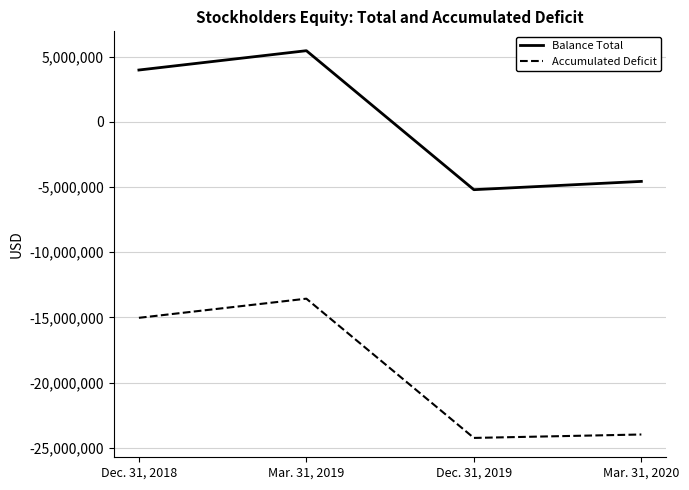

The value of Balance Total at Mar. 31, 2019 is 5452159. True or false?

True